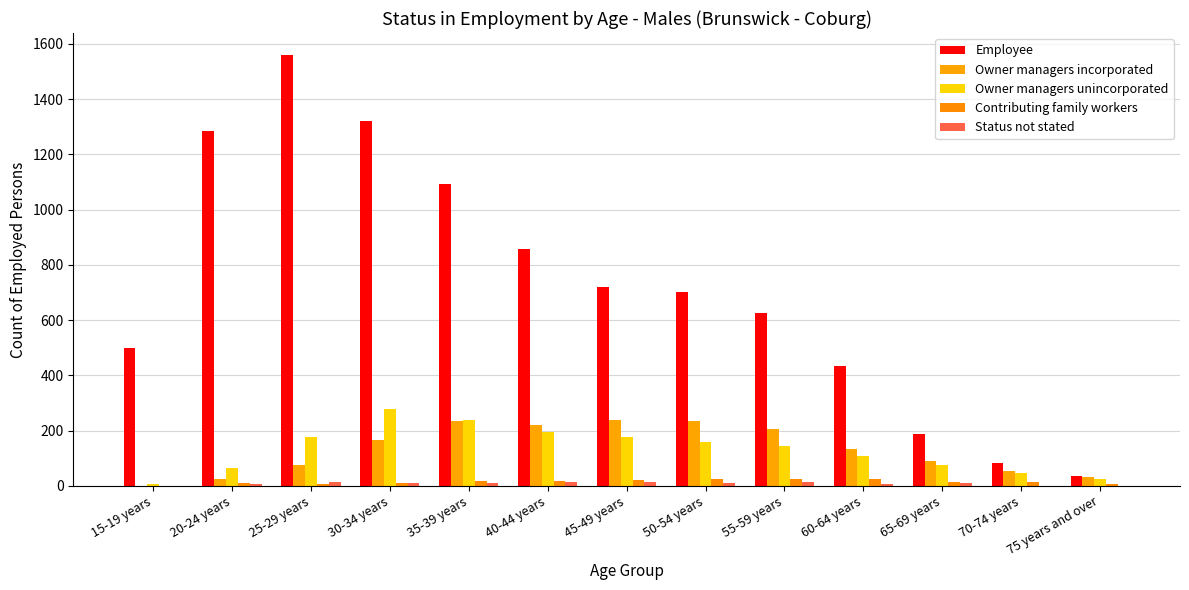

Which has a higher value, 70-74 years or 35-39 years?

35-39 years